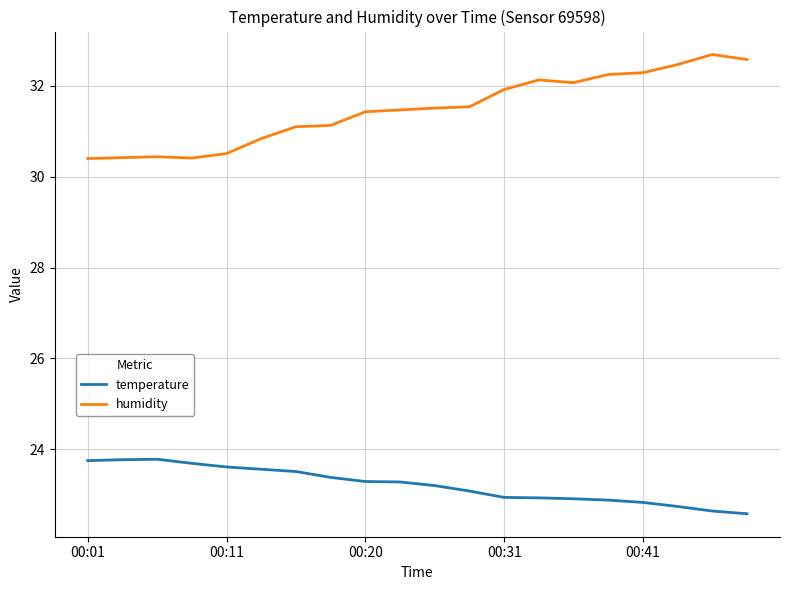

What is the highest value of the humidity series?

32.7